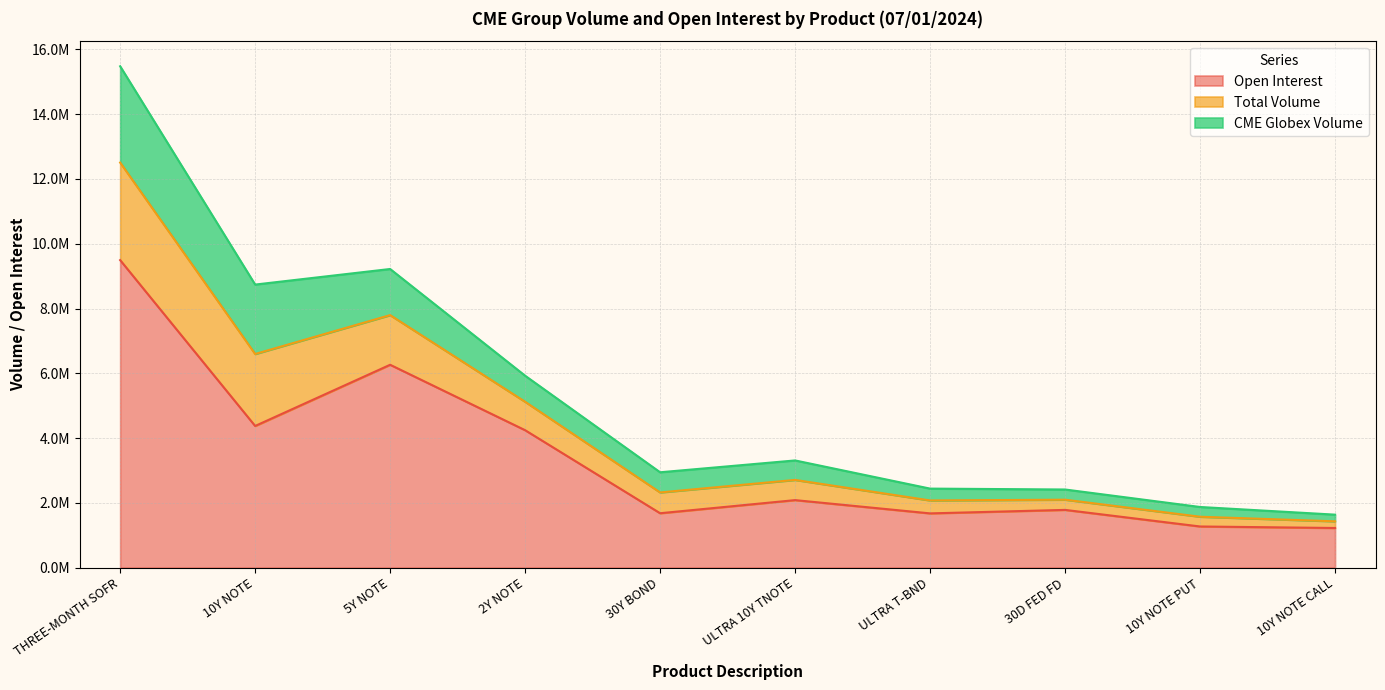

What is the highest value of the Open Interest series?

9494529